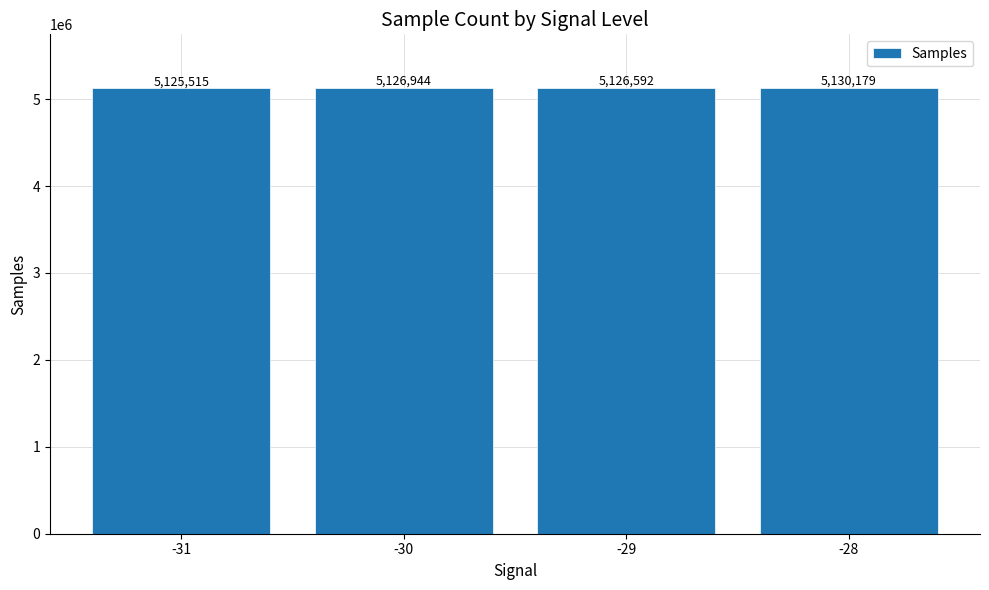

What is the maximum value shown in the chart?

5130179